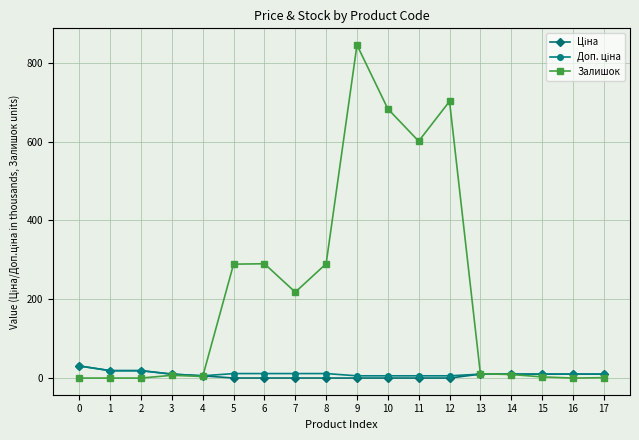

True or false: Залишок has more than 1 points higher than both neighbors.

True